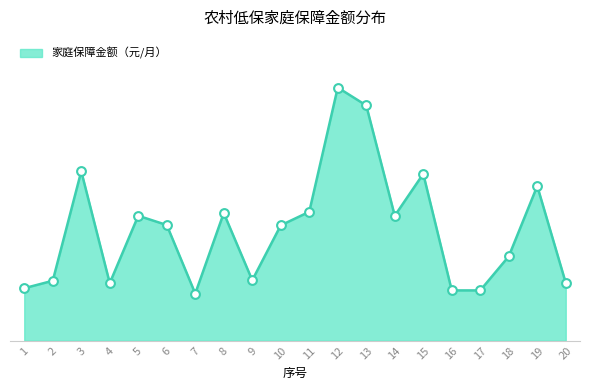

Approximately how many times larger is the value at 6 compared to 12?

0.5